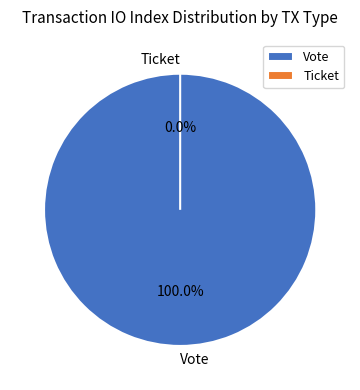

Which category has the biggest portion of the pie?

Vote